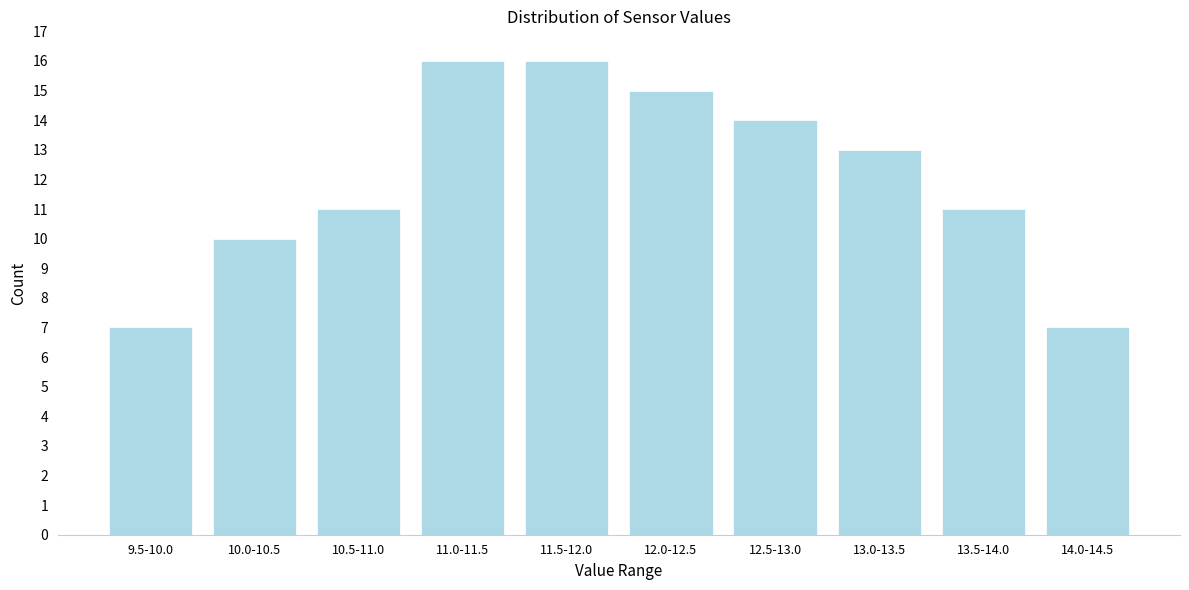

Reading right to left, list all the values displayed in this chart.

14.0-14.5=7	13.5-14.0=11	13.0-13.5=13	12.5-13.0=14	12.0-12.5=15	11.5-12.0=16	11.0-11.5=16	10.5-11.0=11	10.0-10.5=10	9.5-10.0=7